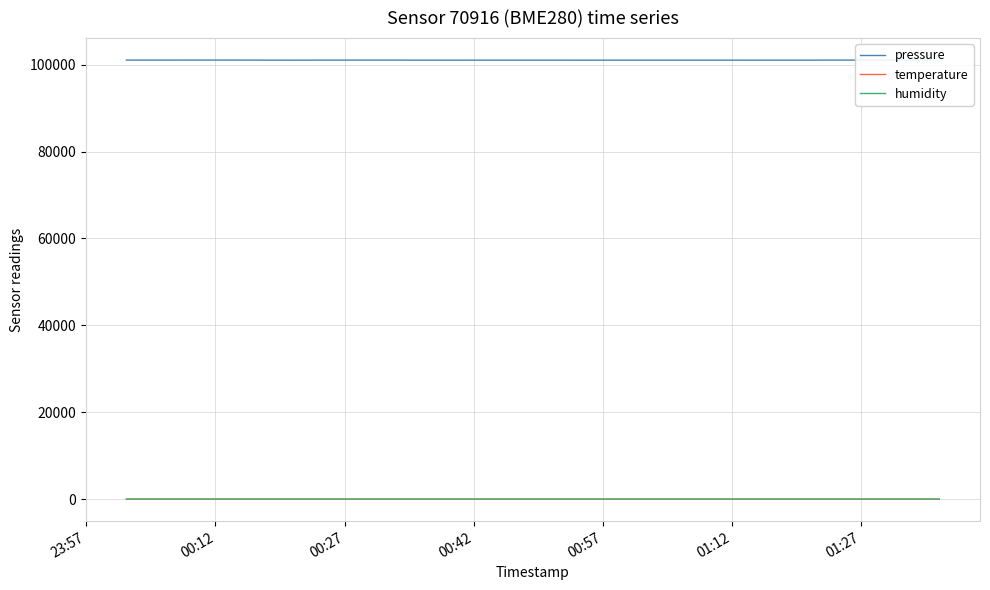

Which series has the largest total across all categories?

pressure